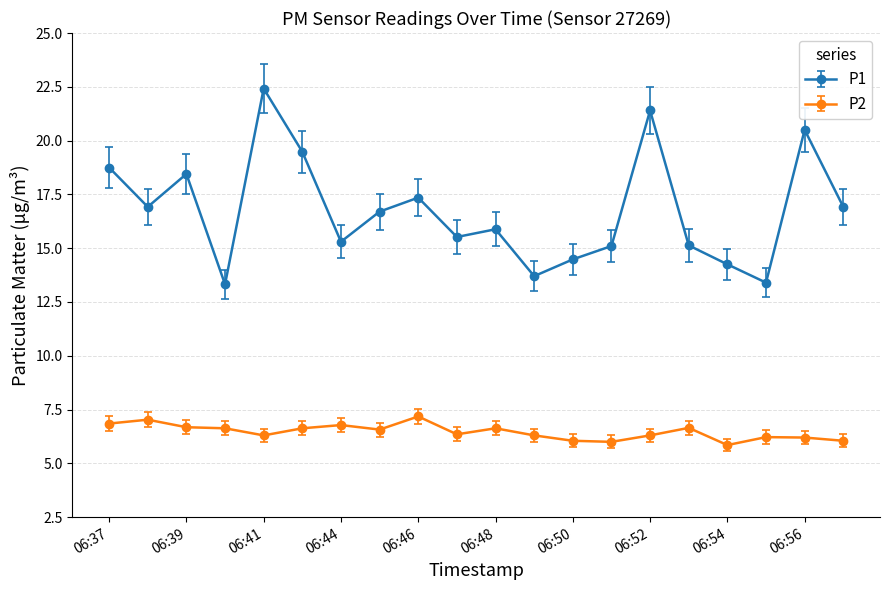

Does the chart display data point markers on the line(s)?

Yes